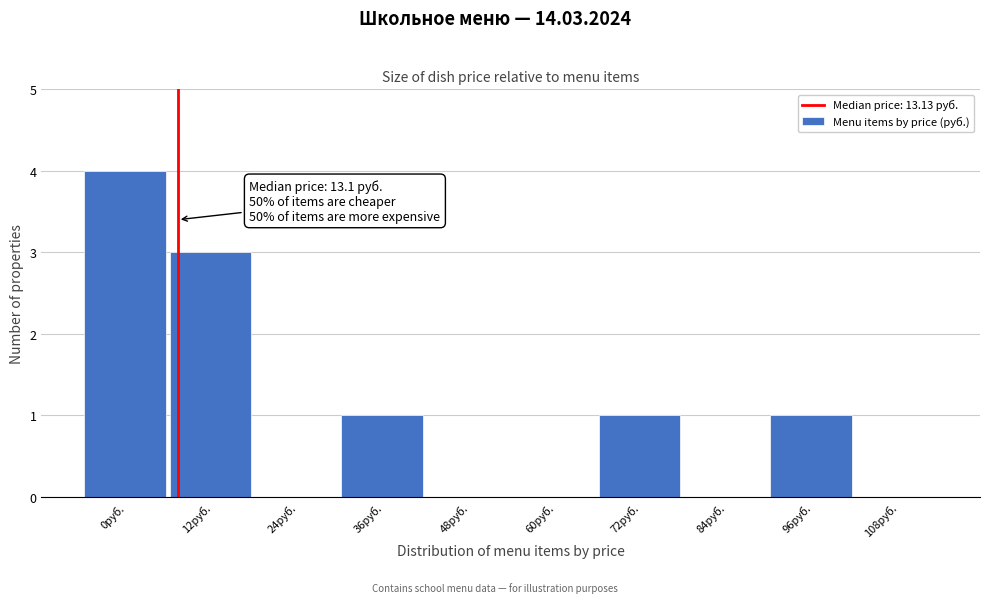

Reading left to right, transcribe all the data shown in this chart.

0руб.=4	12руб.=3	24руб.=0	36руб.=1	48руб.=0	60руб.=0	72руб.=1	84руб.=0	96руб.=1	108руб.=0